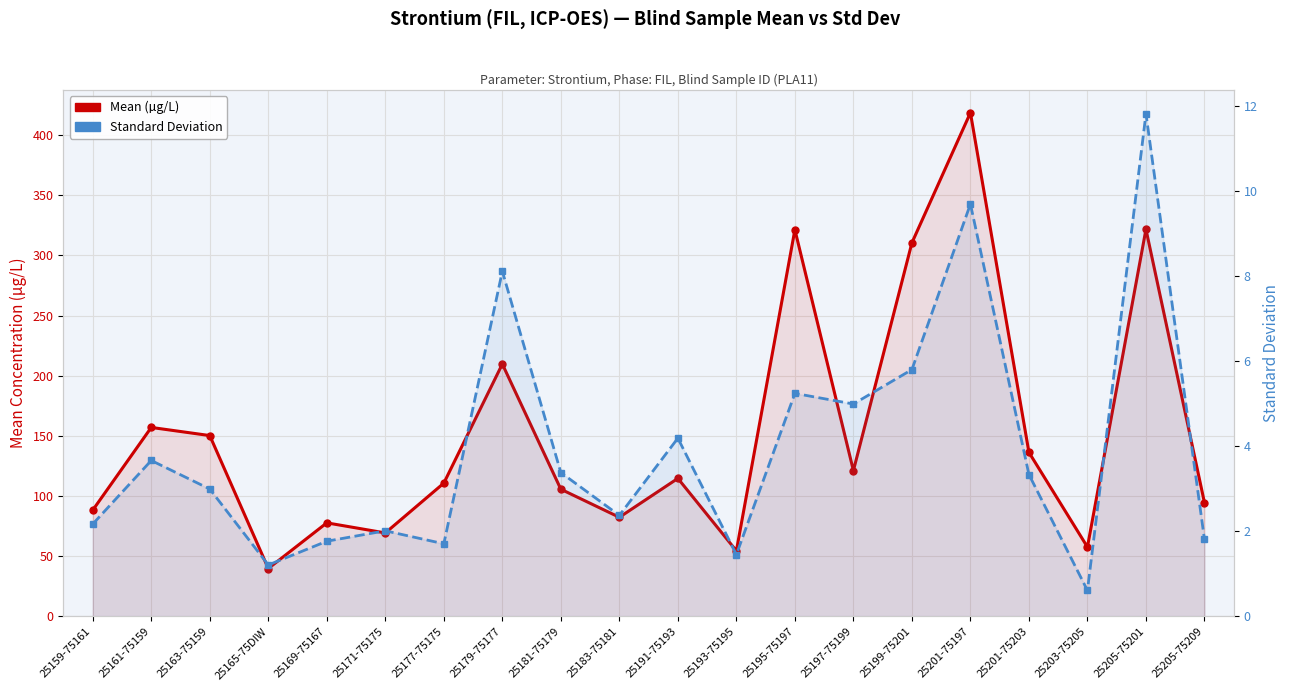

Does the chart display data point markers on the line(s)?

Yes